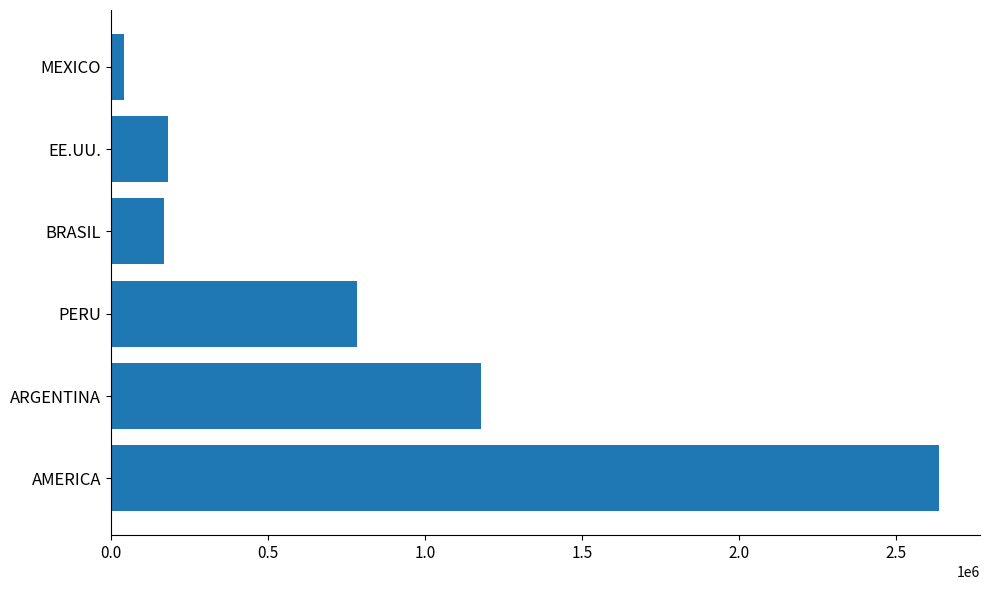

Reading bottom to top, transcribe all the data shown in this chart.

AMERICA=2635948.1	ARGENTINA=1180487.4	PERU=785446.6	BRASIL=169108.0	EE.UU.=181557.4	MEXICO=40740.1